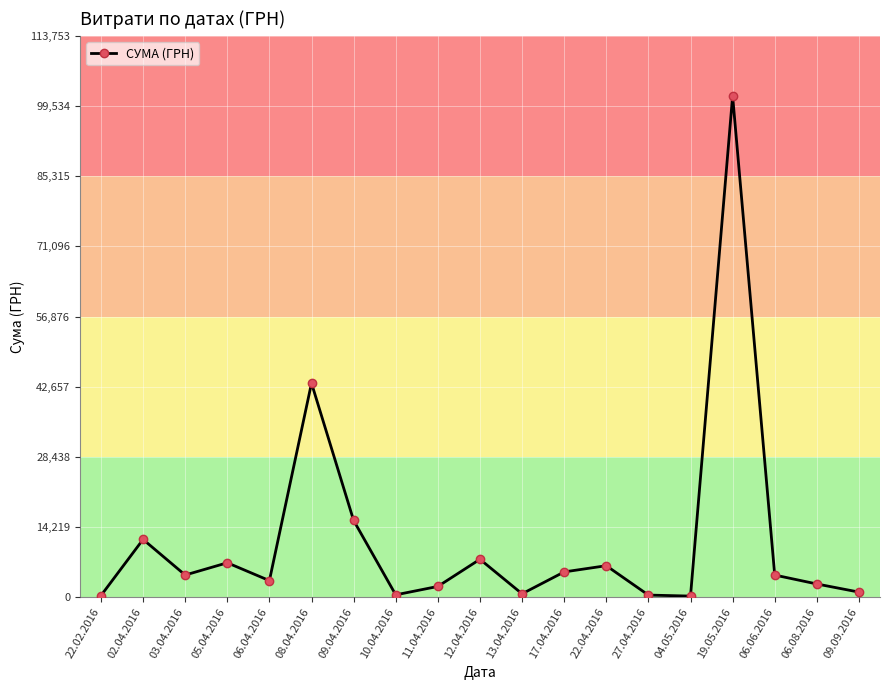

Approximately how many times larger is the value at 10.04.2016 compared to 12.04.2016?

0.1